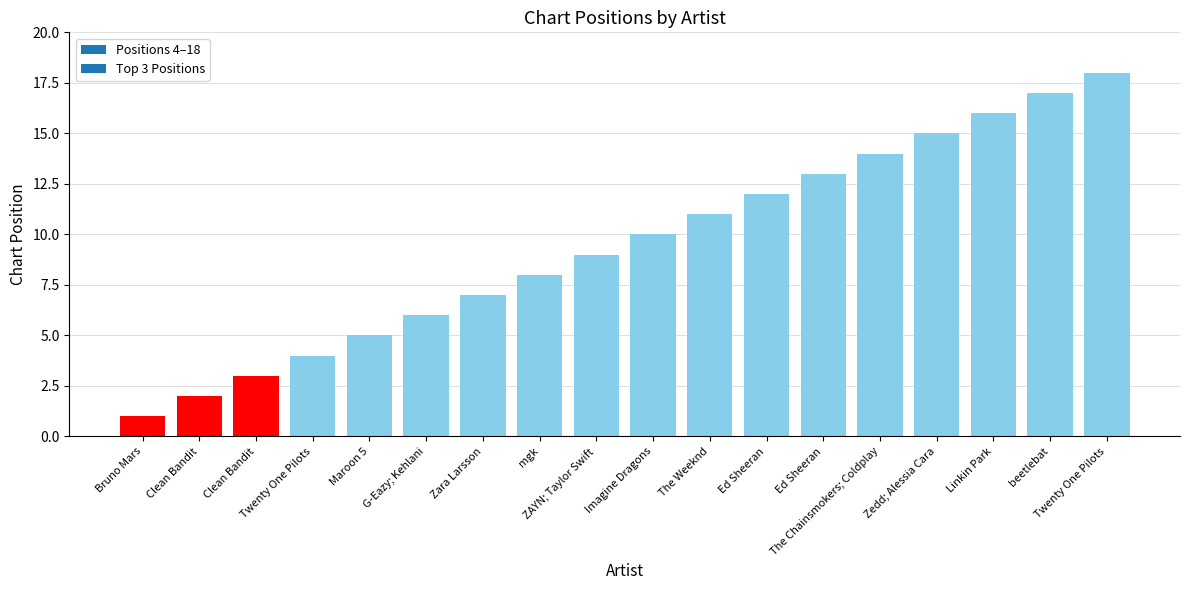

Does the chart contain any negative values?

No